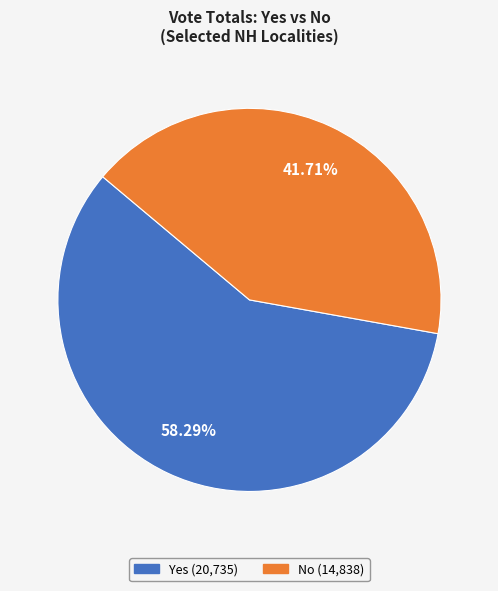

How many slices are in this pie chart?

2